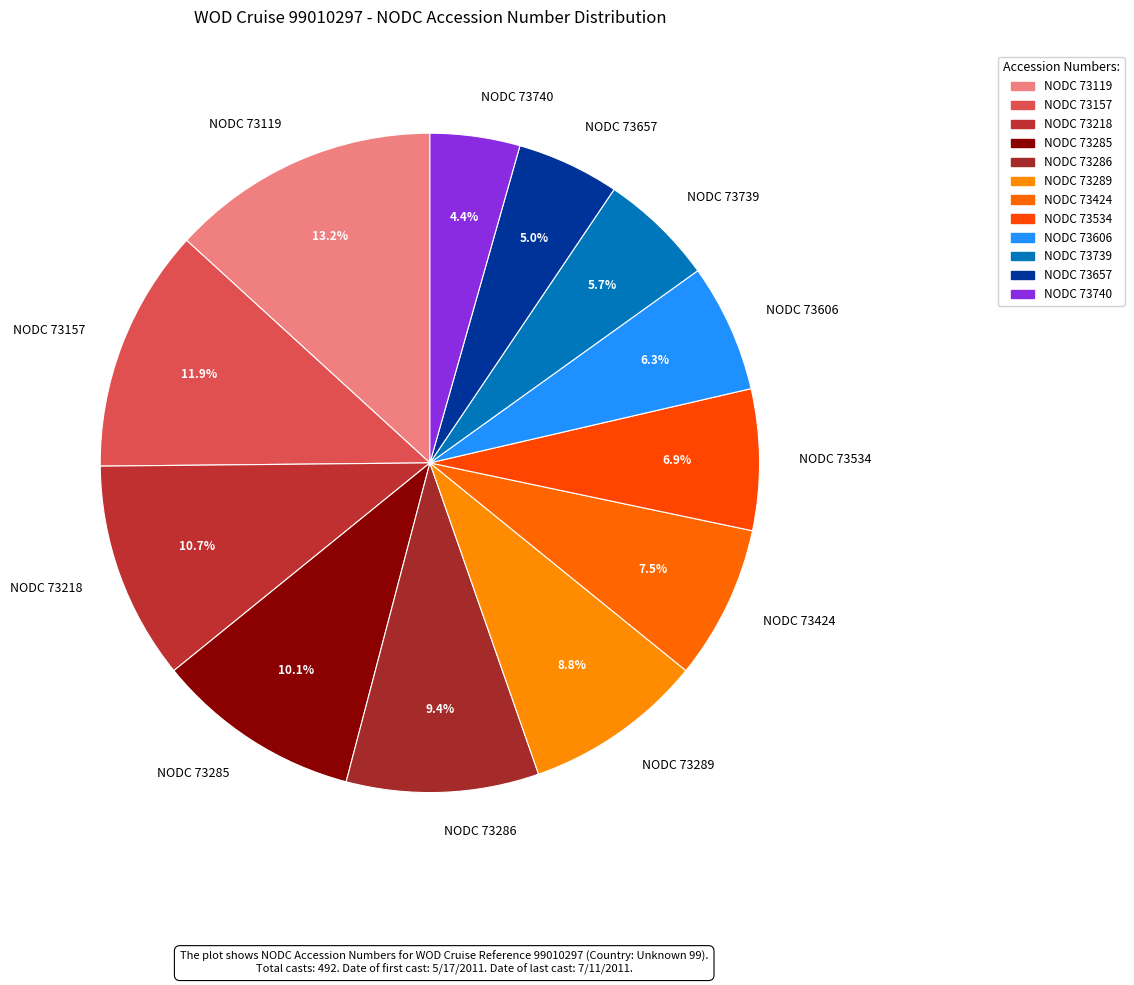

How many slices are in this pie chart?

12